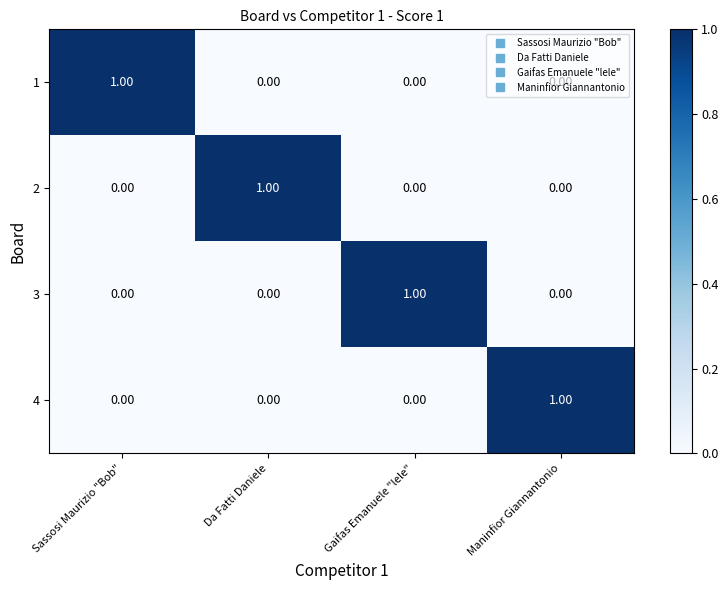

At which label does 4 reach its peak?

Maninfior Giannantonio